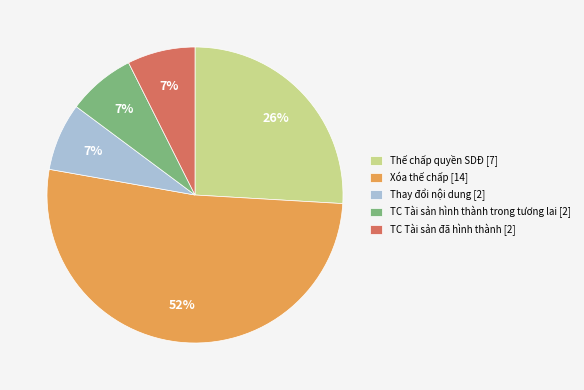

Combined, do TC Tài sản hình thành trong tương lai [2] and Thay đổi nội dung [2] account for over 50%?

No